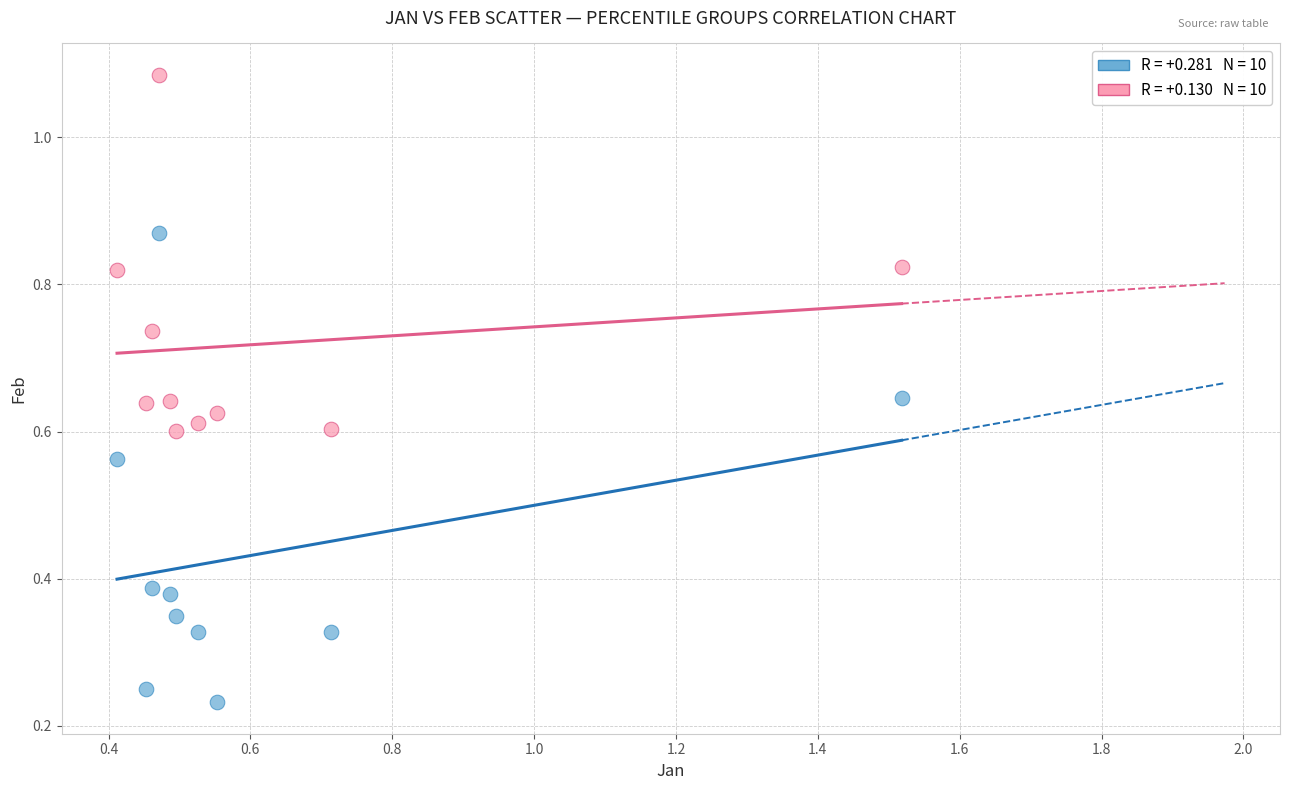

How many points are shown in the scatter plot?

20